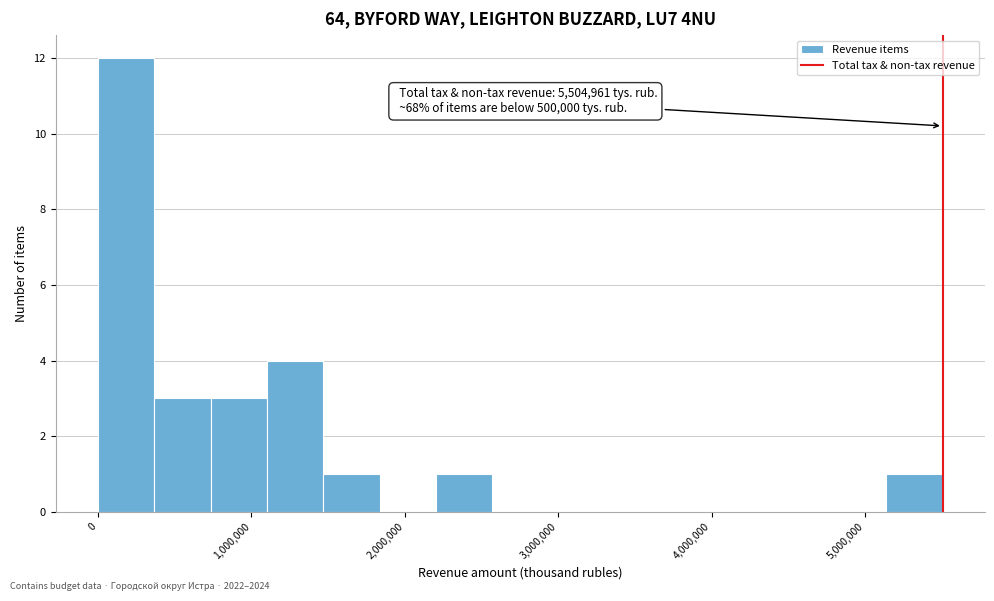

Read against the x-axis, roughly where is the centre of the tallest bar?

200000